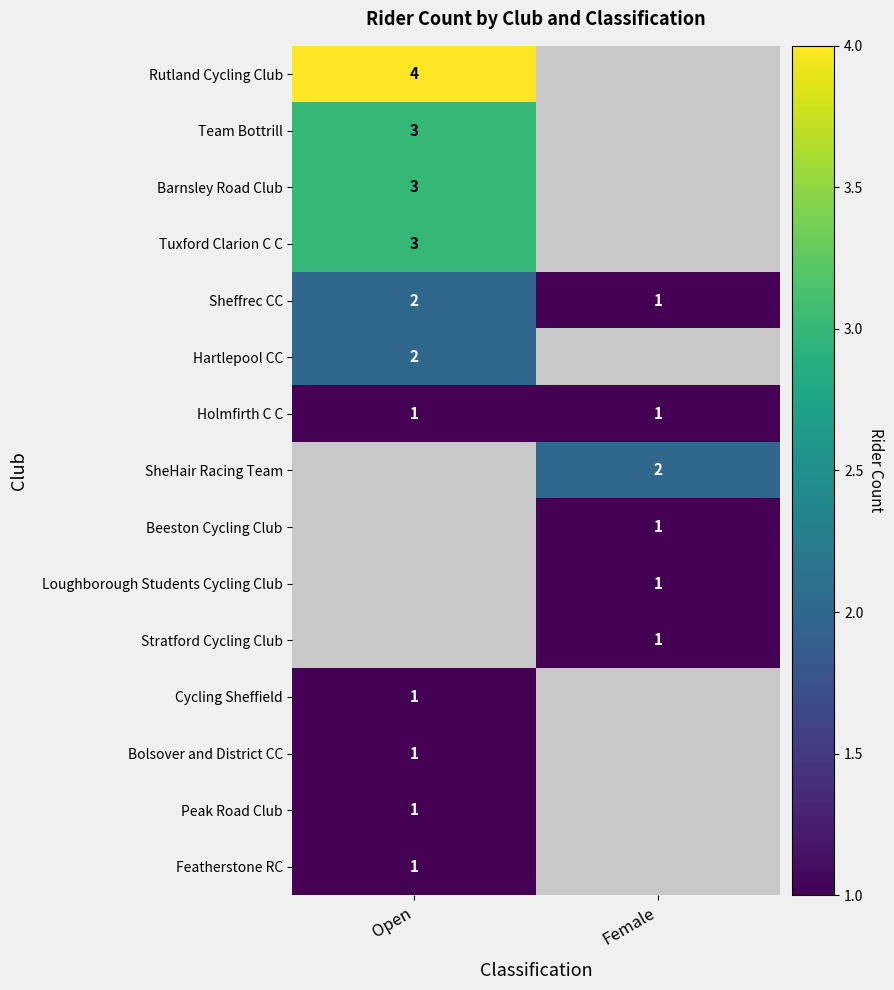

Is it true that Beeston Cycling Club equals 1 at Female?

True